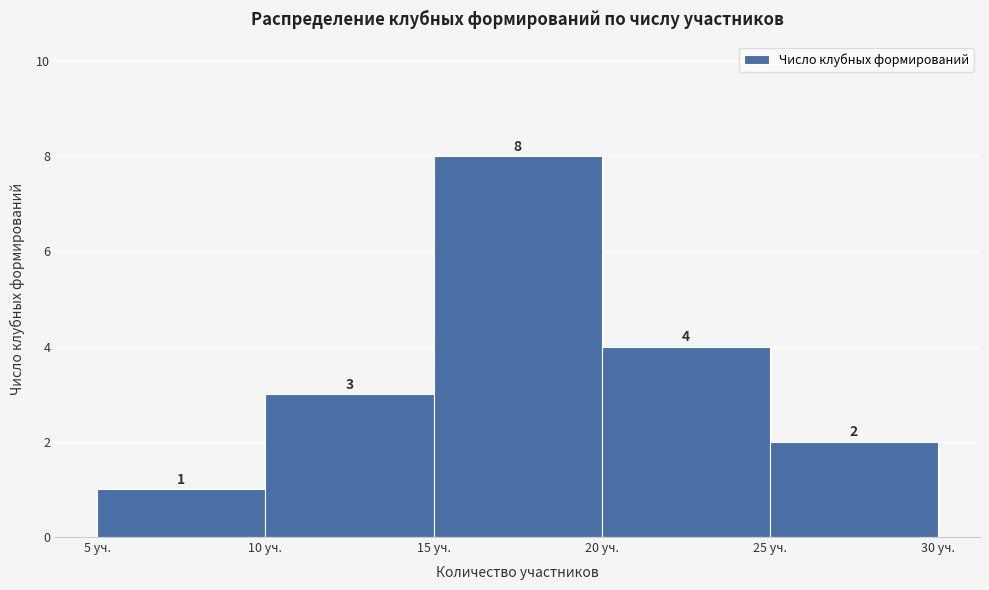

Reading left to right, list every bar in this chart as the range it spans on the x-axis followed by its height.

5 to 10: 1
10 to 15: 3
15 to 20: 8
20 to 25: 4
25 to 30: 2